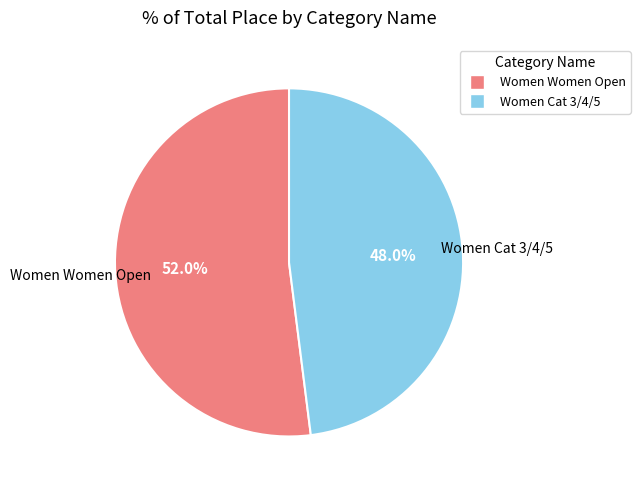

To the nearest percent, what is the combined percentage of Women Women Open and Women Cat 3/4/5?

100%